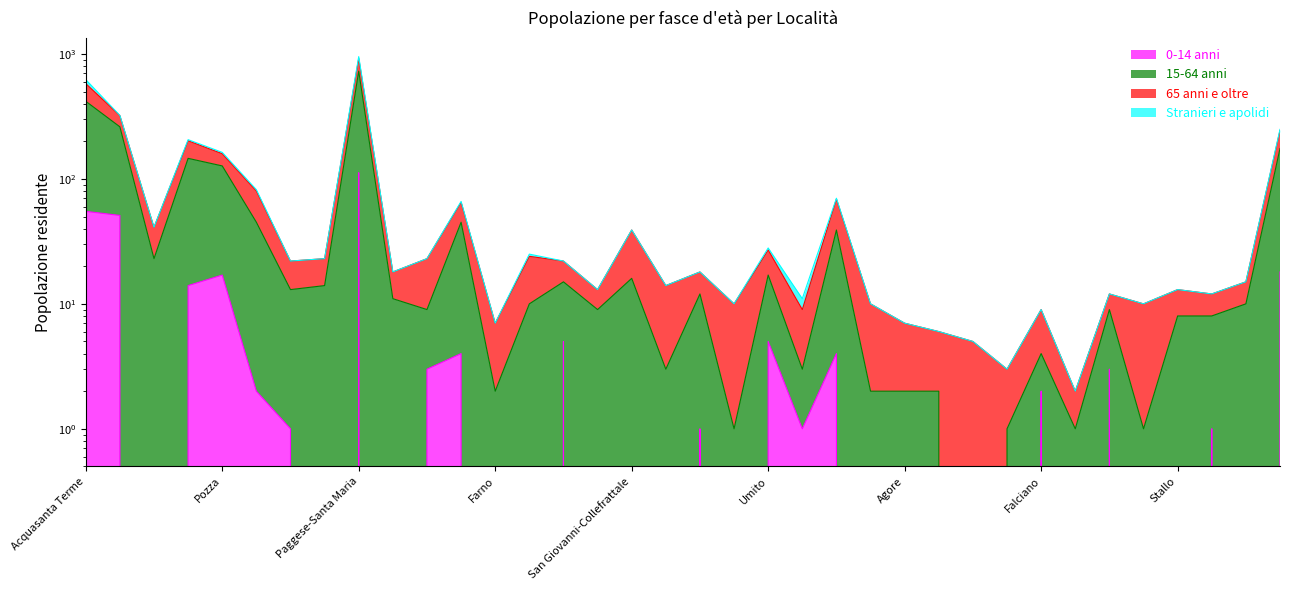

What is the difference between the maximum and minimum values in the 0-14 anni series?

112